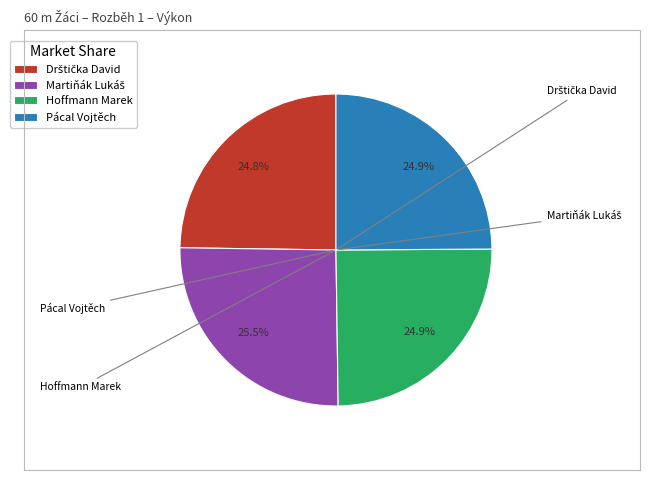

To the nearest percent, what percentage of the pie is Pácal Vojtěch?

25%